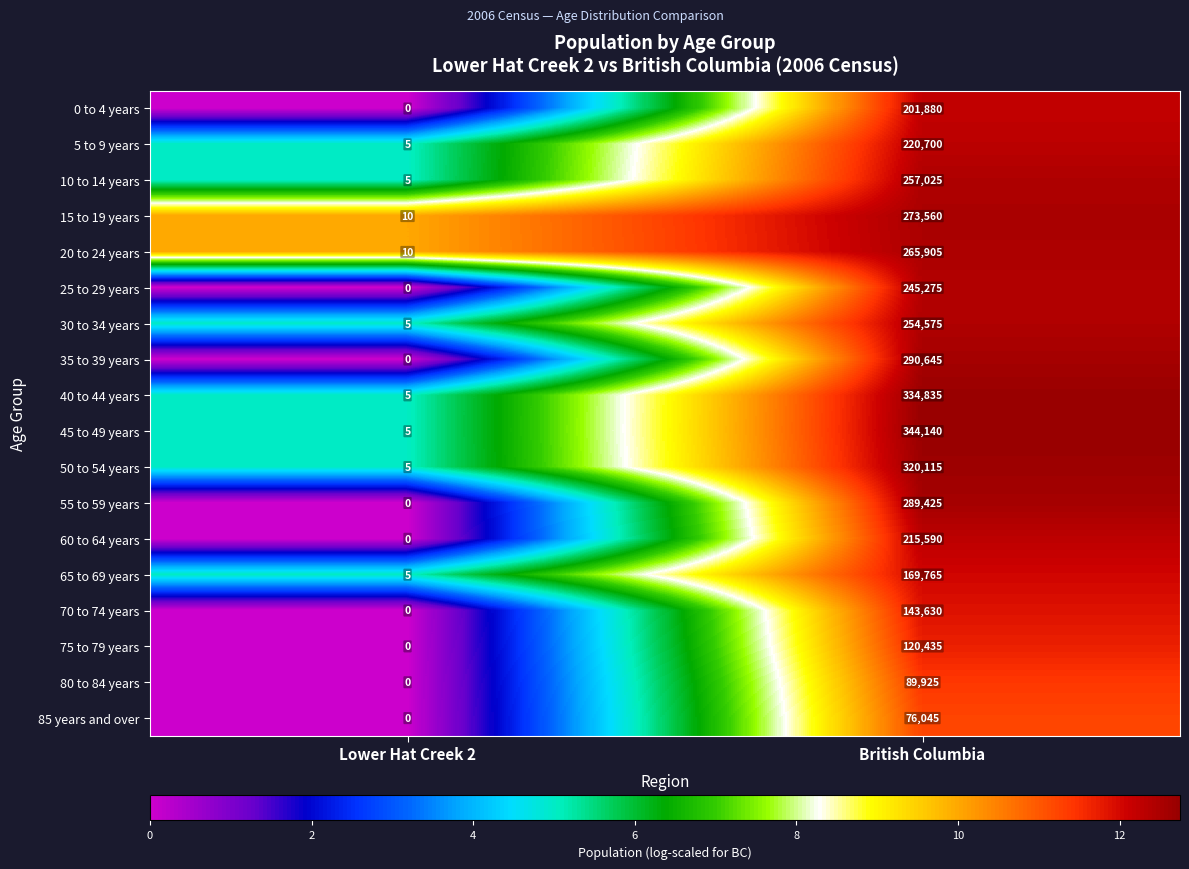

What is the difference between the 40 to 44 years values at British Columbia and Lower Hat Creek 2?

334830